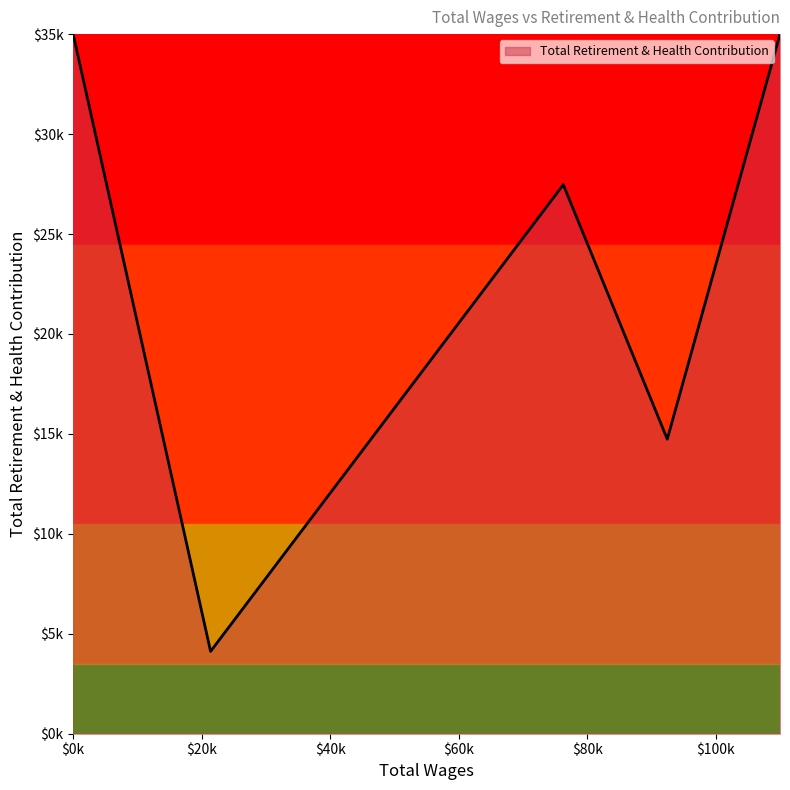

Does the chart have visible grid lines?

No